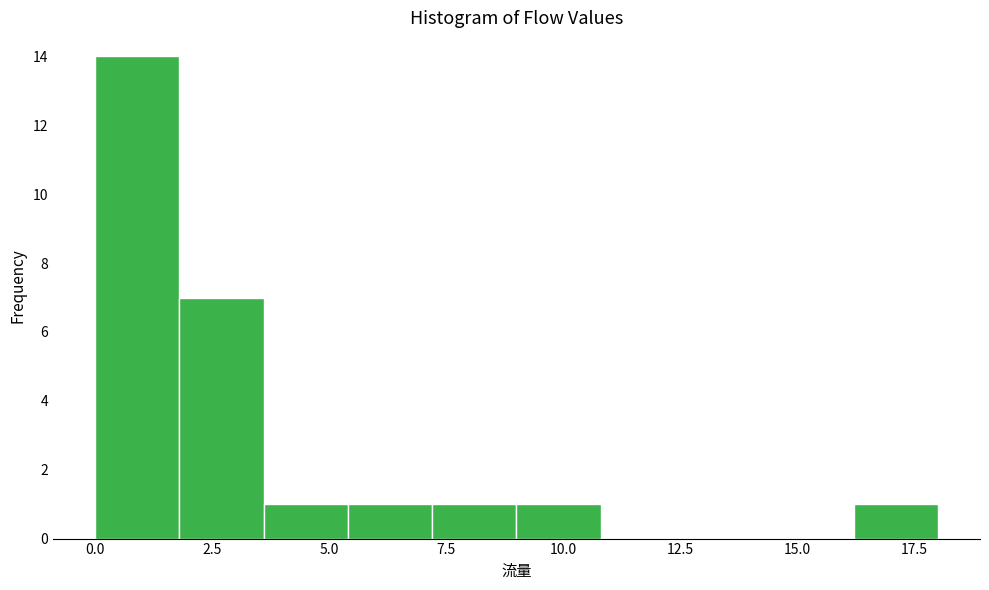

Read against the x-axis, roughly where is the centre of the tallest bar?

1.0